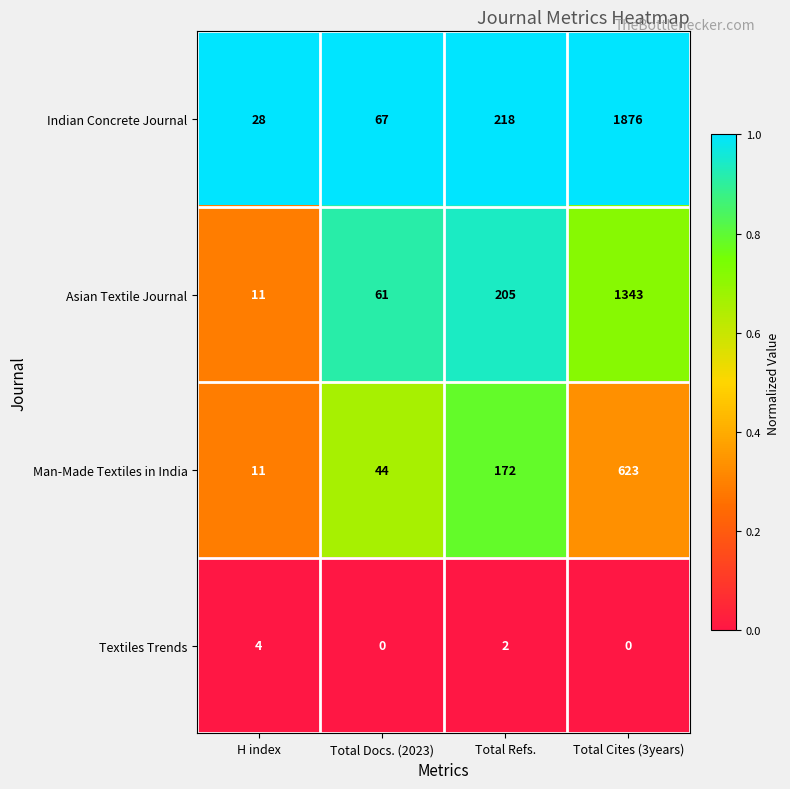

What value does the Man-Made Textiles in India series have at H index?

11